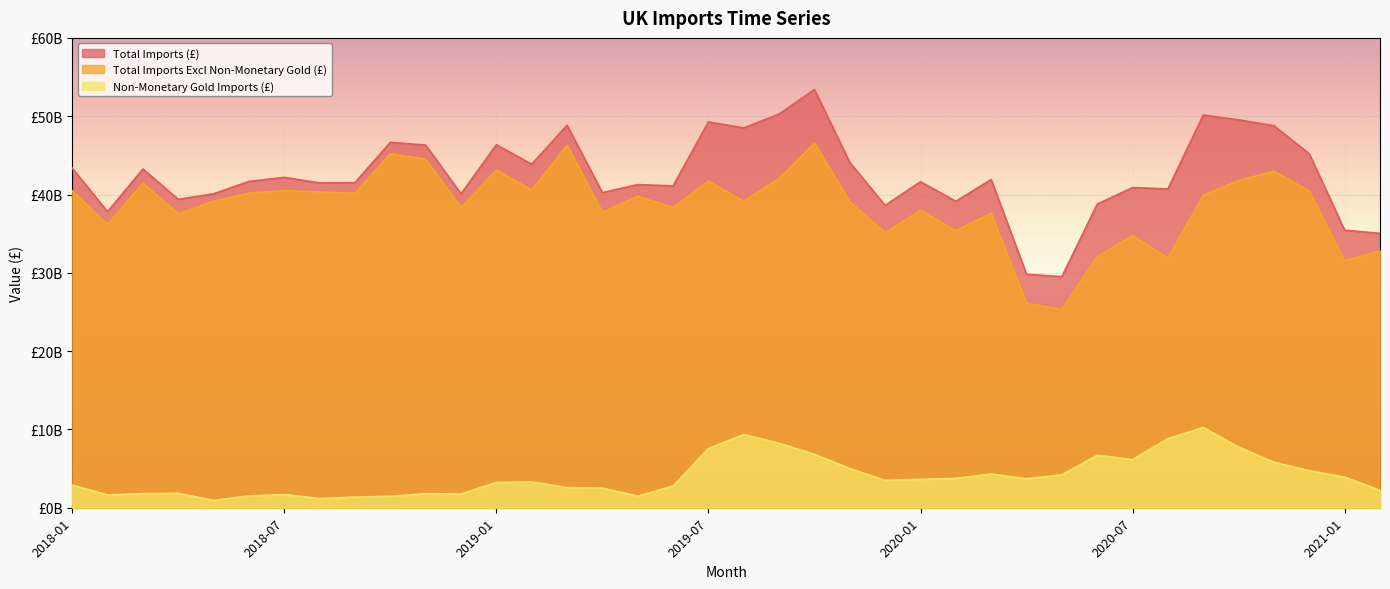

Reading right to left, what are all the values shown in this chart?

Total Imports (£): 35039949391	35443617166	45191706199	48785406139	49535268622	50146113413	40720153819	40882547551	38780468203	29517414990	29809644815	41914139771	39131949228	41631454976	38607559620	44076690585	53400631930	50283445906	48502739021	49272390802	41098775039	41265009836	40239387993	48848937704	43872840004	46352218243	40093879127	46309526956	46657795957	41512815144	41487281154	42190666263	41673035994	40090439876	39390064048	43256858965	37805641772	43364616927
Total Imports Excl Non-Monetary Gold (£): 32816442660	31540730455	40457750816	42972661021	41796006792	39898068008	31889800453	34736548290	32081269192	25319930406	26106479994	37610370005	35377783554	37995993942	35110466066	39065381794	46578165829	42056671413	39158189578	41708319063	38333746561	39773457456	37735929789	46276906457	40569131273	43126258559	38338148522	44512086185	45195313921	40154586228	40316618198	40500734737	40162124275	39151991651	37553137270	41454445276	36164888741	40474827709
Non-Monetary Gold Imports (£): 2223506731	3902886711	4733955383	5812745118	7739261830	10248045405	8830353366	6145999261	6699199011	4197484584	3703164821	4303769766	3754165674	3635461034	3497093554	5011308791	6822466101	8226774493	9344549443	7564071739	2765028478	1491552380	2503458204	2572031247	3303708731	3225959684	1755730605	1797440771	1462482036	1358228916	1170662956	1689931526	1510911719	938448225	1836926778	1802413689	1640753031	2889789218